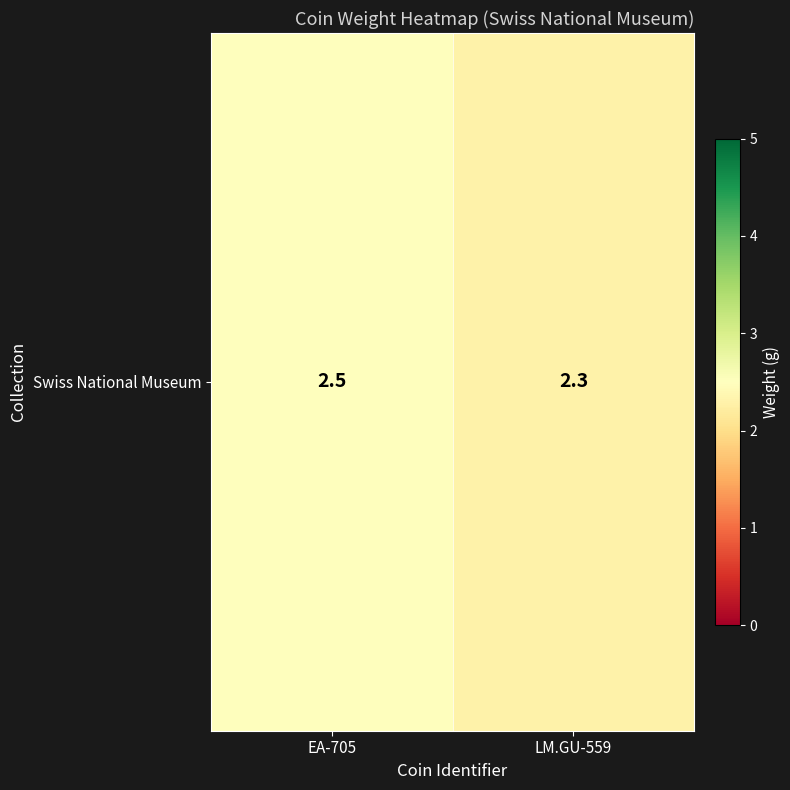

The value at EA-705 is 2.5. True or false?

True